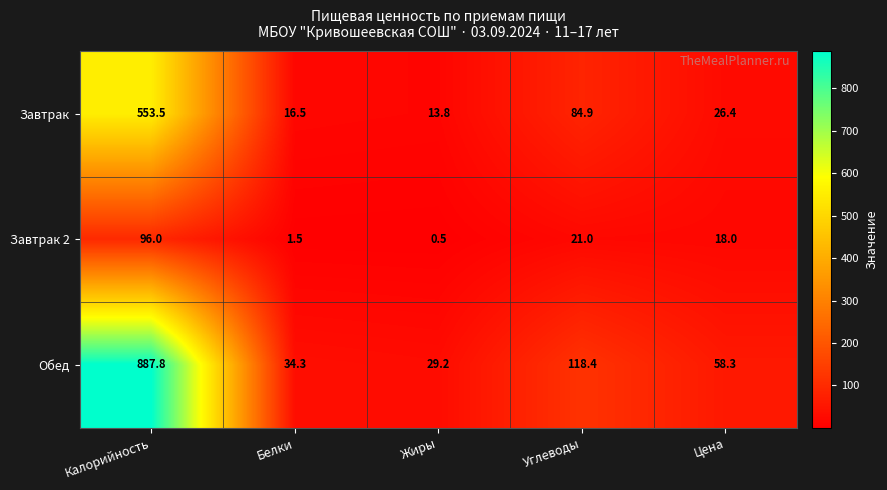

What is the difference between the highest and lowest values at Цена?

40.3